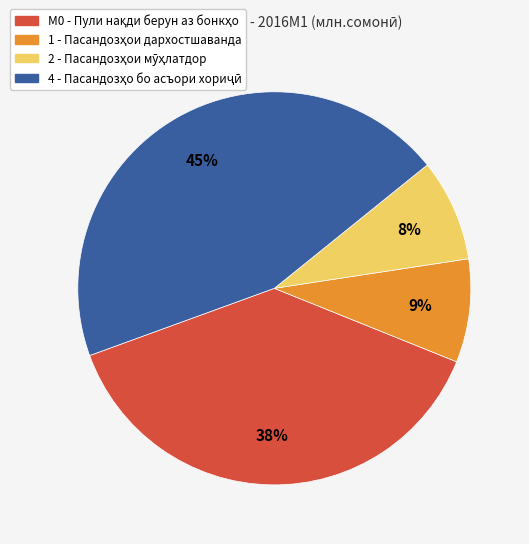

Does any single category account for the majority?

No